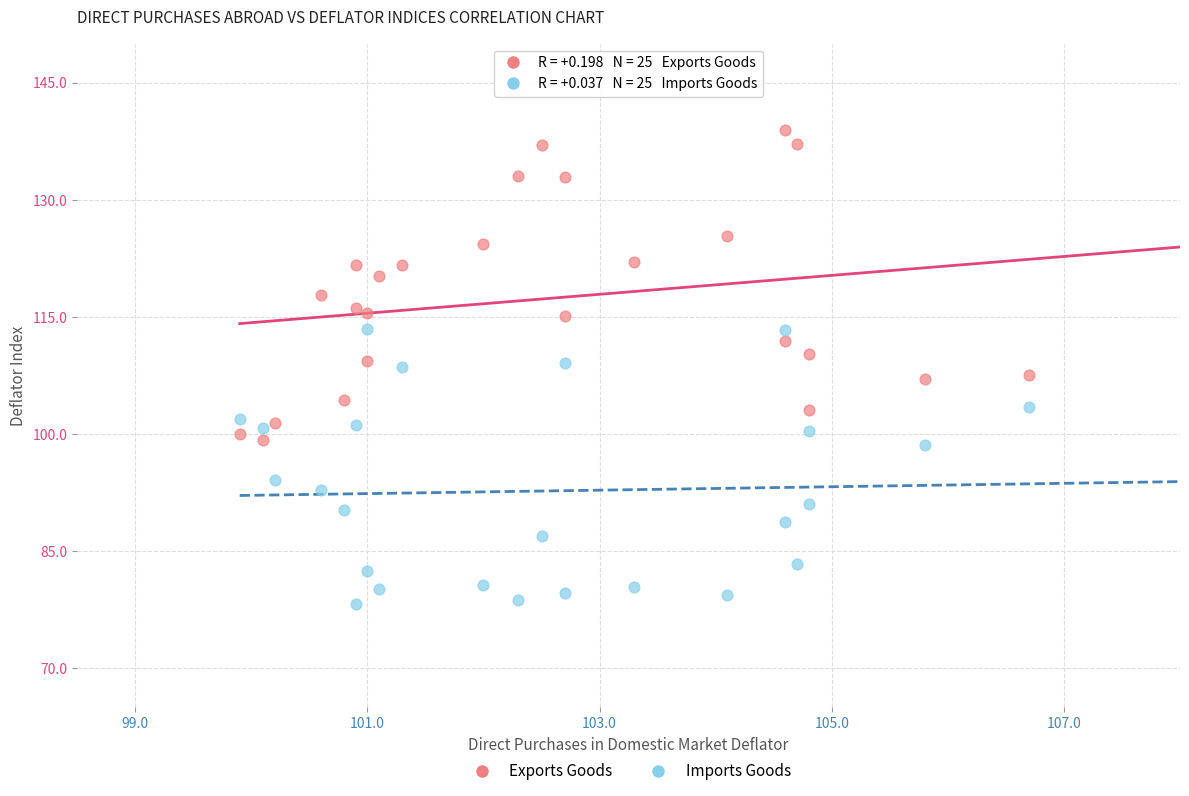

Which series has the largest Y range (max minus min)?

Exports Goods